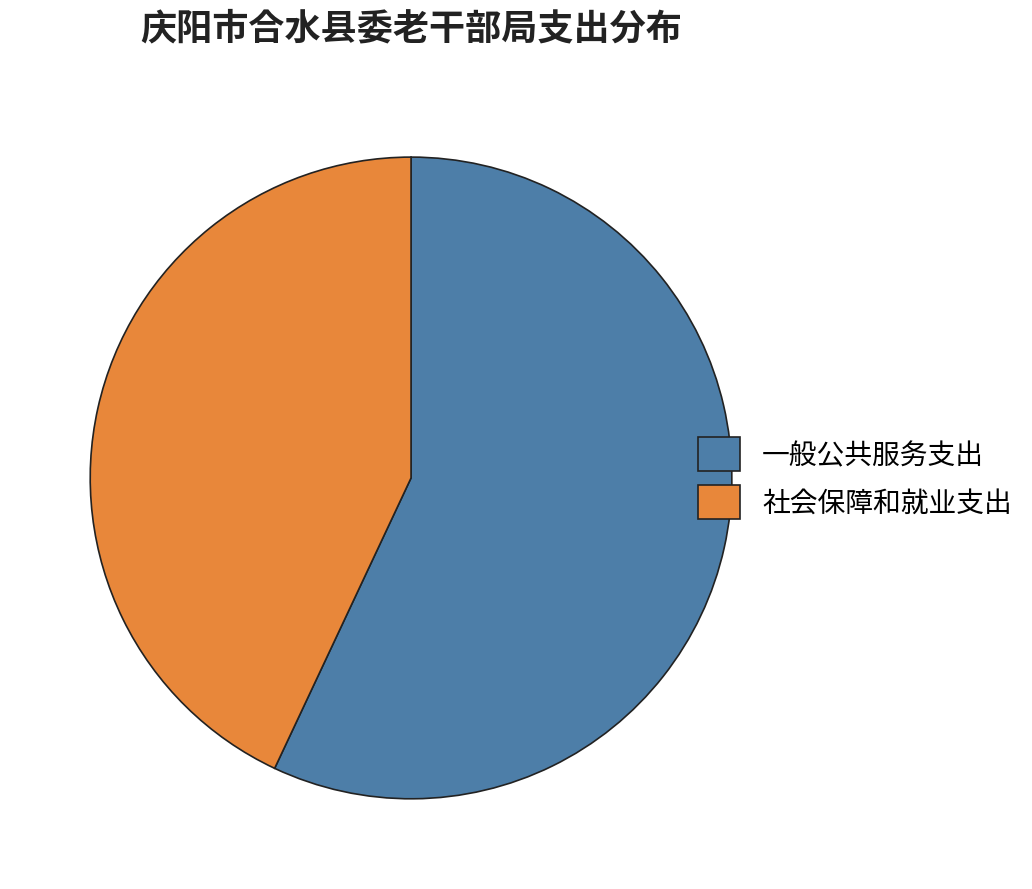

Which slice represents more than half of the pie?

一般公共服务支出